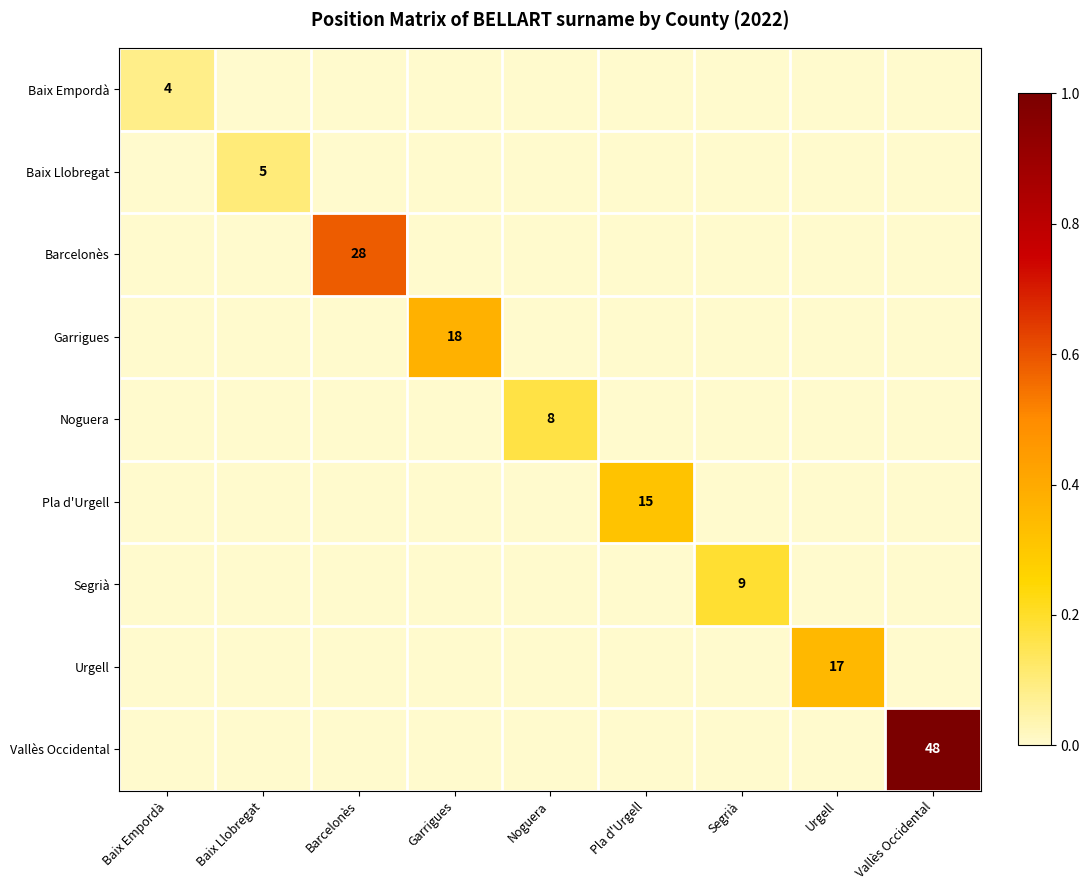

Rank the series at Garrigues from highest to lowest value.

Garrigues, Baix Empordà, Baix Llobregat, Barcelonès, Noguera, Pla d'Urgell, Segrià, Urgell, Vallès Occidental